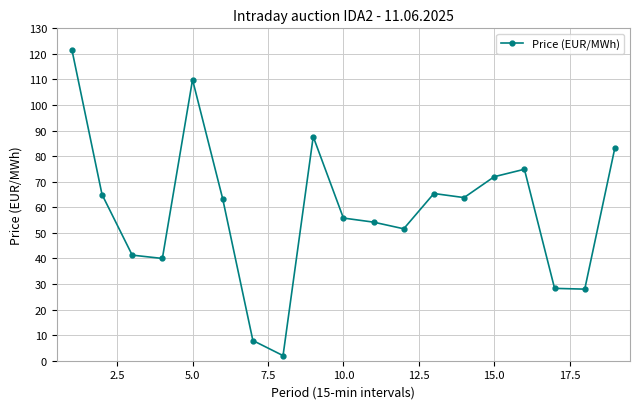

What is the maximum value shown in the chart?

121.7